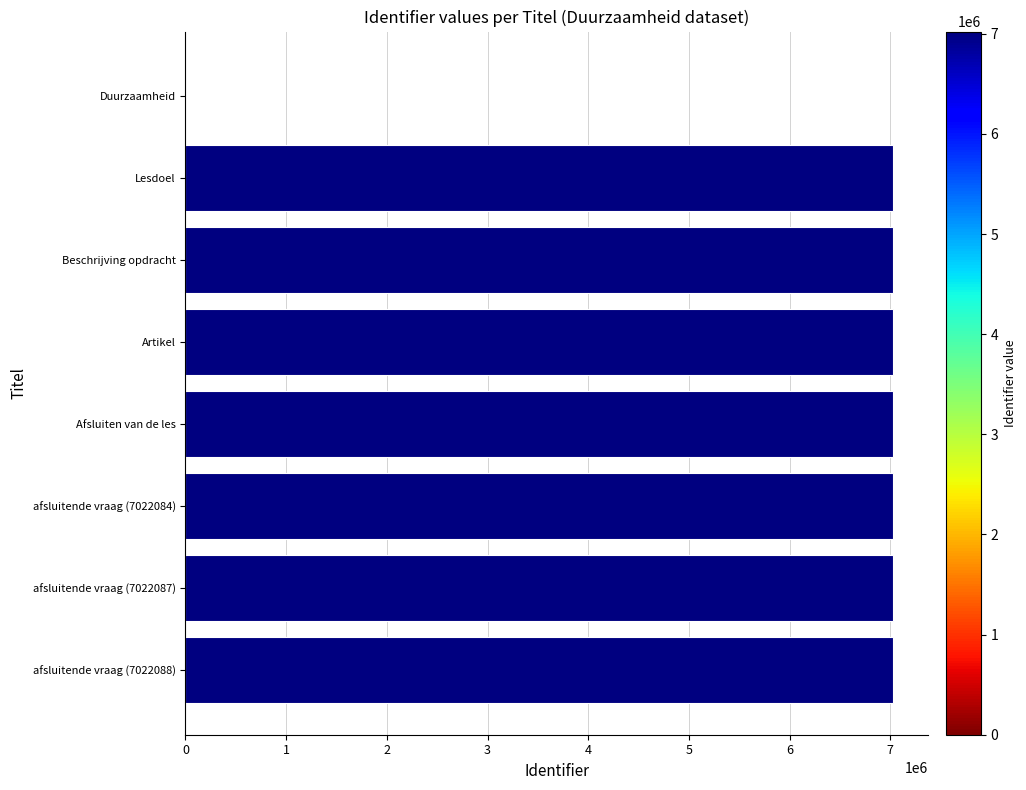

How many categories are shown in the chart?

8